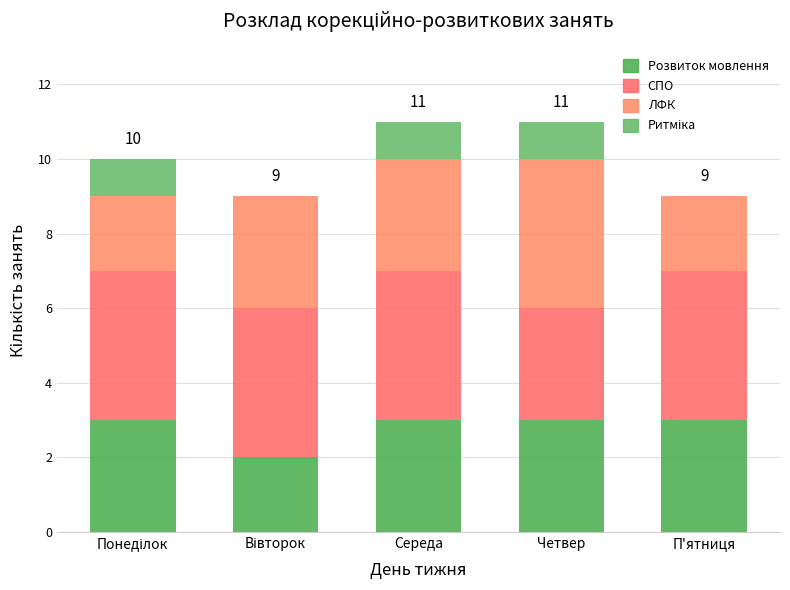

The СПО series shows 1 at П'ятниця. True or false?

False